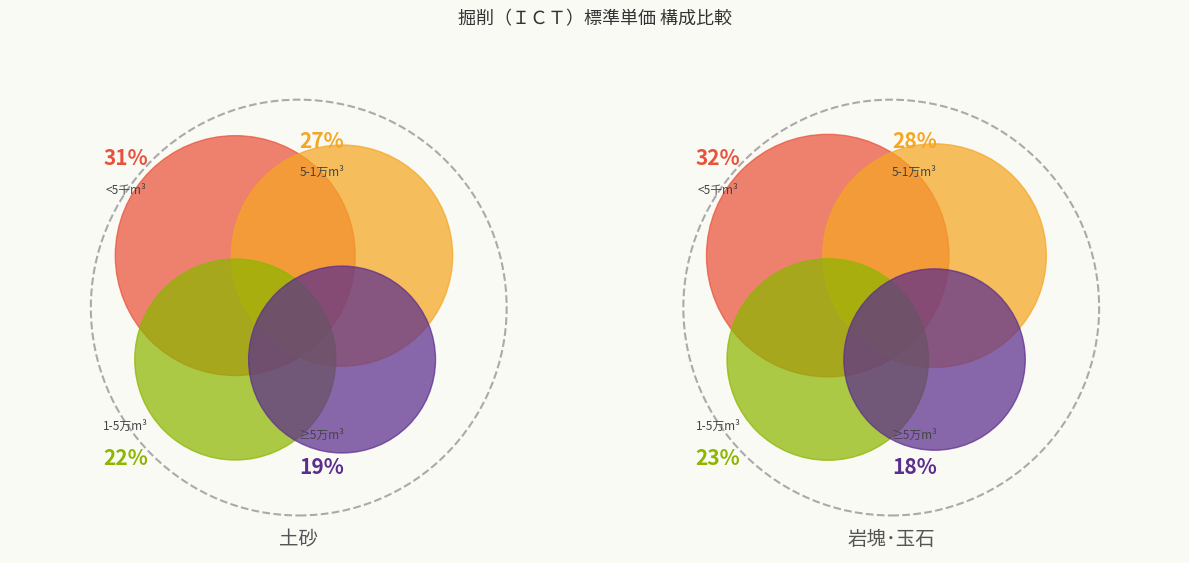

Rank the series at 岩塊･玉石 from lowest to highest value.

50,000m3以上, 10,000m3以上50,000m3未満, 5,000m3以上10,000m3未満, 5,000m3未満